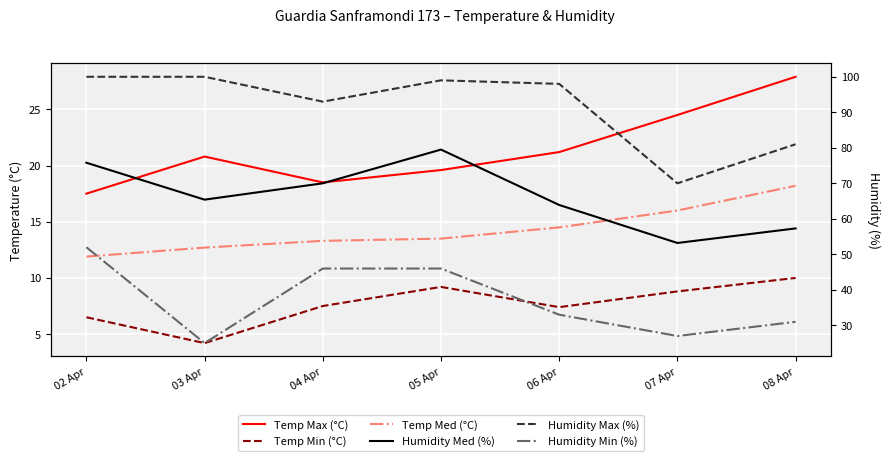

How many distinct data groups are displayed?

6